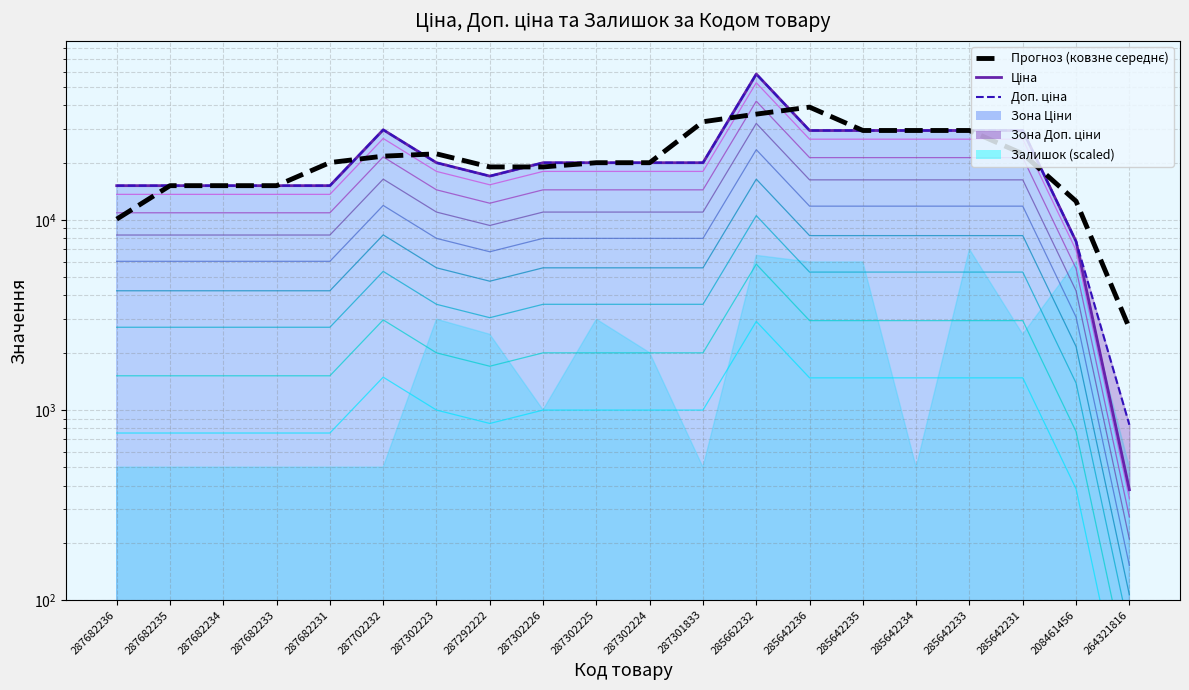

Count the number of categories in the chart.

20